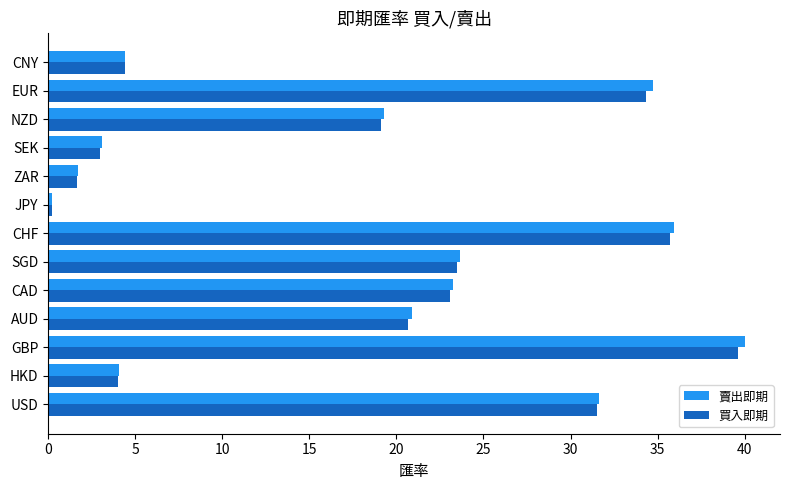

How many distinct data groups are displayed?

2